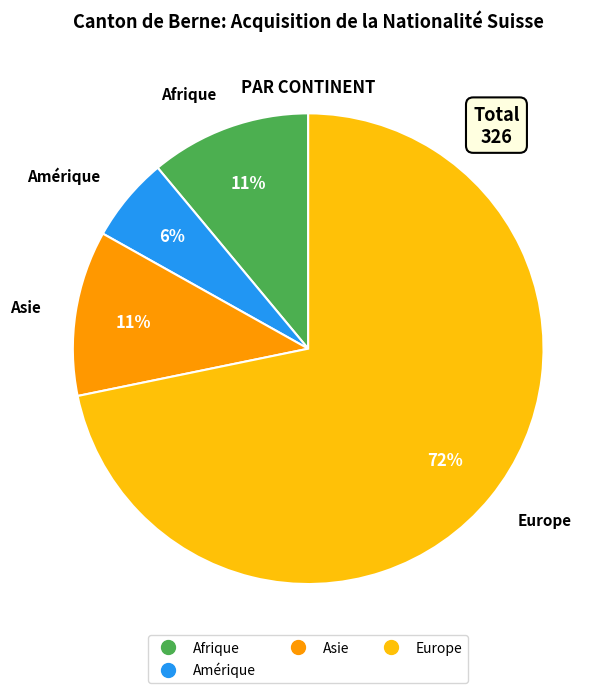

To the nearest percent, what is the difference between the largest and smallest slice percentages?

66%